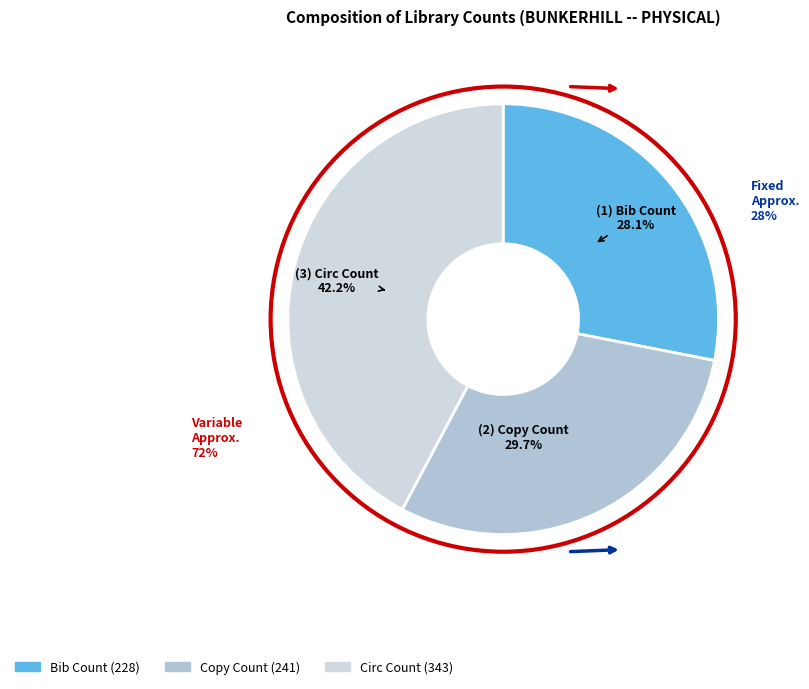

Does Circ Count represent more than half of the total?

No